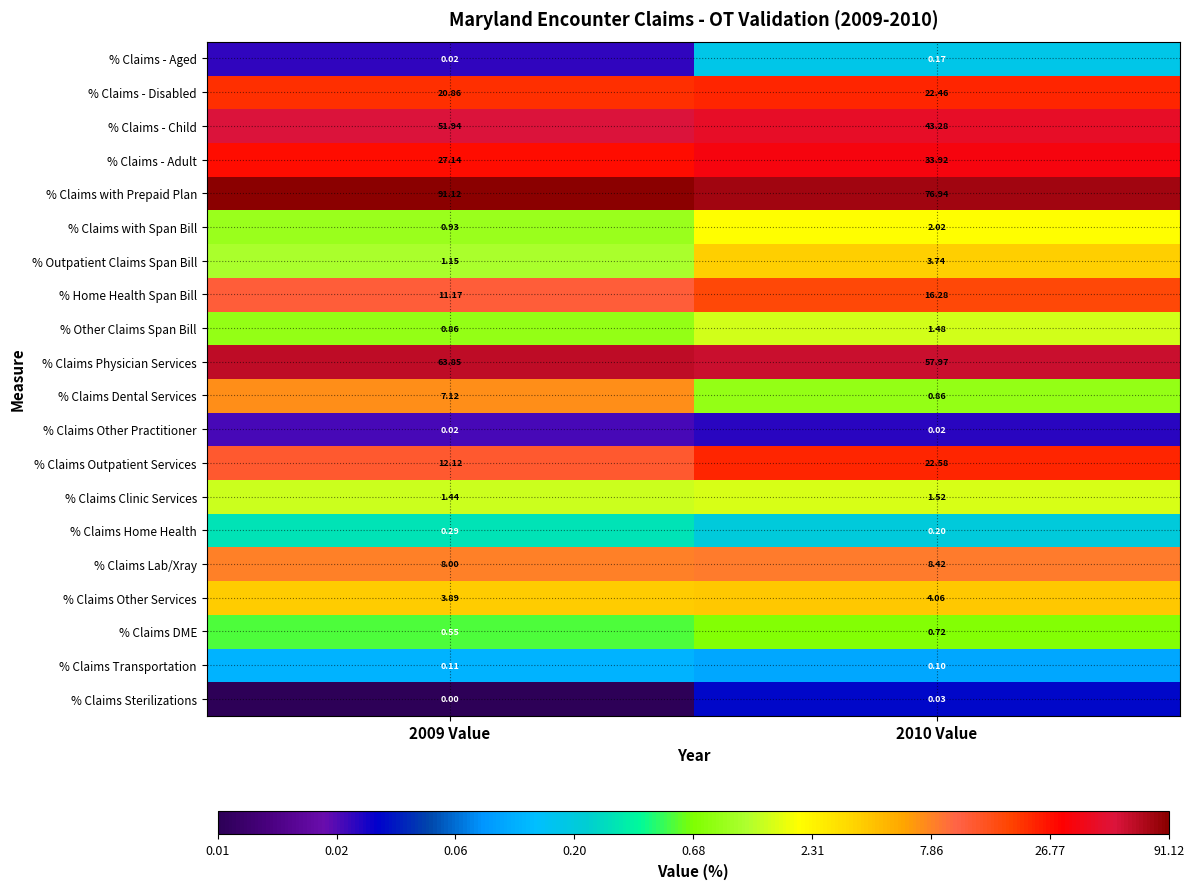

Which series has the largest total across all categories?

% Claims with Prepaid Plan